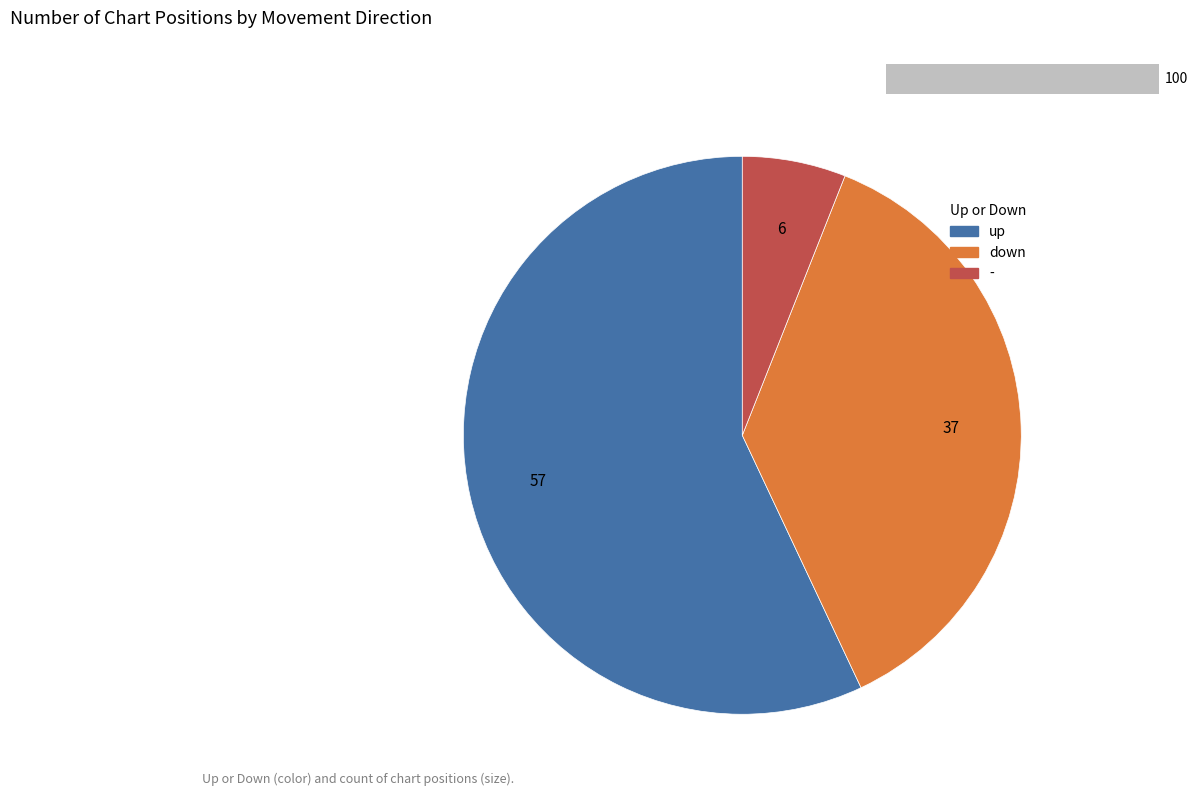

To the nearest percent, what is the difference between the - and down slice percentages?

31%